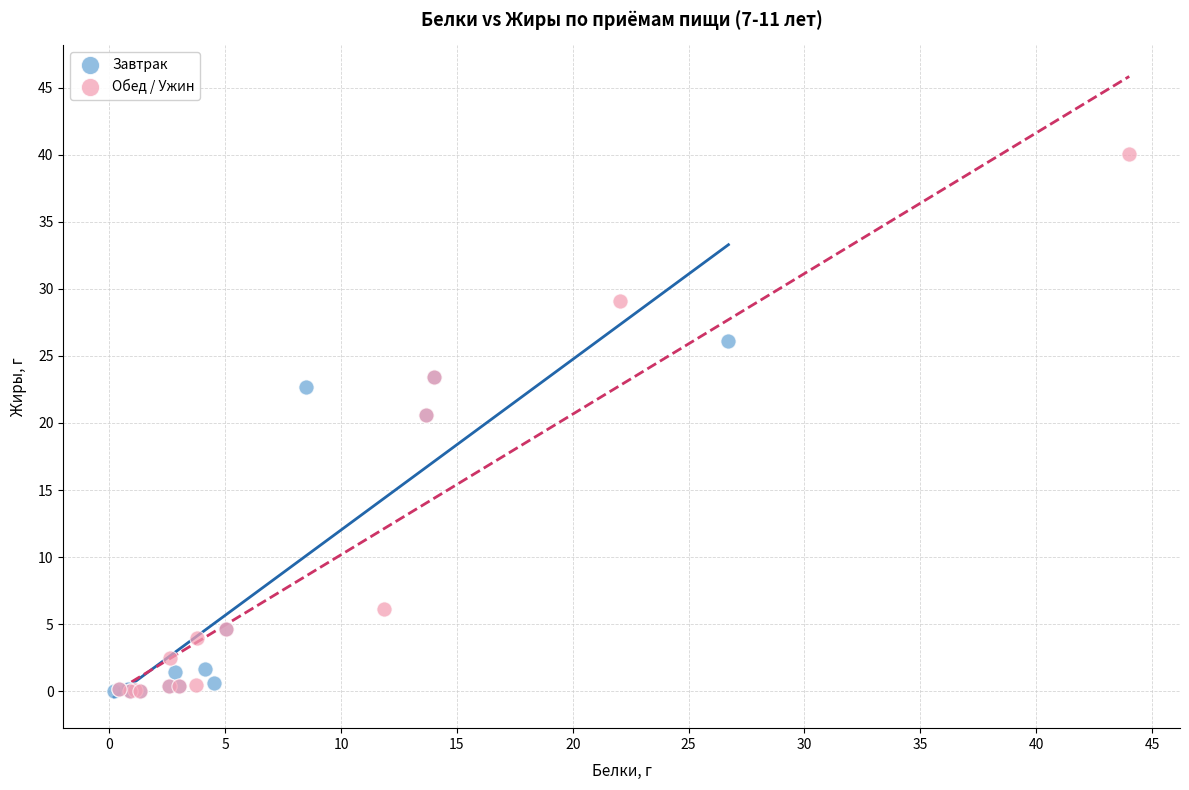

Which series contains the highest Y value?

Обед / Ужин